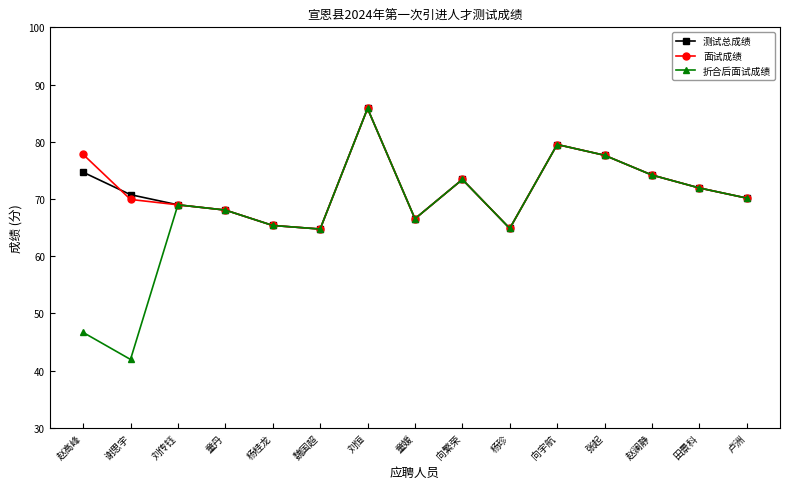

How many lines are shown in the chart?

3